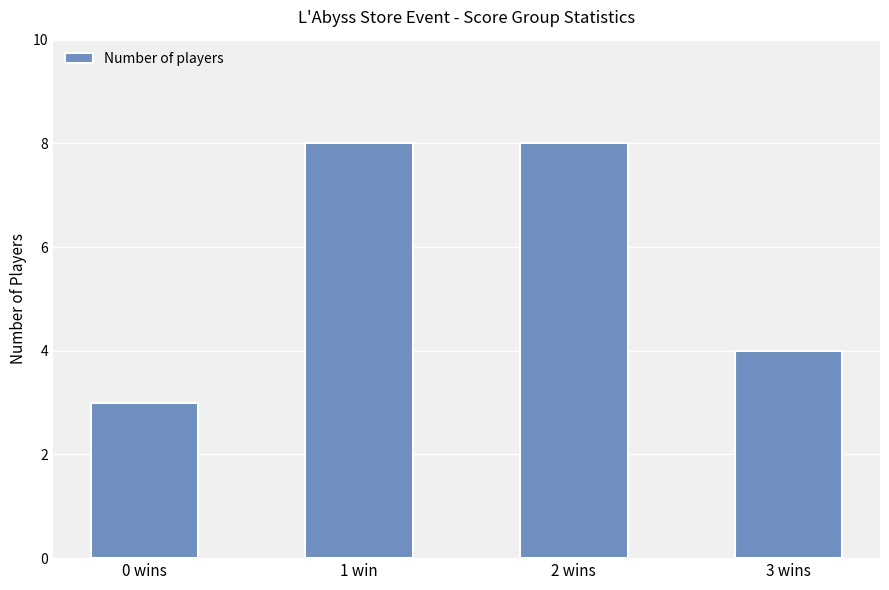

Reading right to left, transcribe all the data shown in this chart.

4	8	8	3